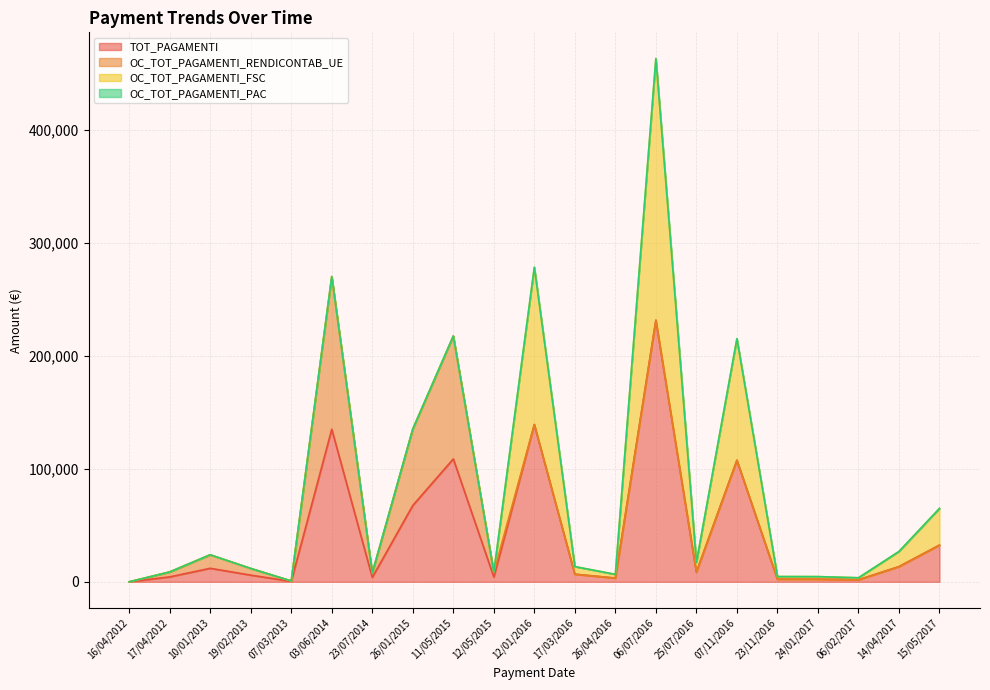

Reading left to right, list all the values displayed in this chart.

TOT_PAGAMENTI: 16/04/2012=0.0	17/04/2012=4368.1	10/01/2013=11966.4	19/02/2013=5917.0	07/03/2013=375.0	03/06/2014=135175.9	23/07/2014=3908.1	26/01/2015=67657.6	11/05/2015=108852.6	12/05/2015=4246.7	12/01/2016=139303.3	17/03/2016=6737.6	26/04/2016=3298.9	06/07/2016=231749.1	25/07/2016=8627.5	07/11/2016=107677.6	23/11/2016=2327.0	24/01/2017=2299.4	06/02/2017=1788.0	14/04/2017=13442.0	15/05/2017=32500.0
OC_TOT_PAGAMENTI_RENDICONTAB_UE: 16/04/2012=0.0	17/04/2012=4368.1	10/01/2013=11966.4	19/02/2013=5917.0	07/03/2013=375.0	03/06/2014=135175.9	23/07/2014=3908.1	26/01/2015=67657.6	11/05/2015=108852.6	12/05/2015=4246.7	12/01/2016=0.0	17/03/2016=0.0	26/04/2016=0.0	06/07/2016=0.0	25/07/2016=0.0	07/11/2016=0.0	23/11/2016=0.0	24/01/2017=0.0	06/02/2017=0.0	14/04/2017=0.0	15/05/2017=0.0
OC_TOT_PAGAMENTI_FSC: 16/04/2012=0.0	17/04/2012=0.0	10/01/2013=0.0	19/02/2013=0.0	07/03/2013=0.0	03/06/2014=0.0	23/07/2014=0.0	26/01/2015=0.0	11/05/2015=0.0	12/05/2015=0.0	12/01/2016=139303.3	17/03/2016=6737.6	26/04/2016=3298.9	06/07/2016=231749.1	25/07/2016=8627.5	07/11/2016=107677.6	23/11/2016=2327.0	24/01/2017=2299.4	06/02/2017=1788.0	14/04/2017=13442.0	15/05/2017=32500.0
OC_TOT_PAGAMENTI_PAC: 16/04/2012=0.0	17/04/2012=0.0	10/01/2013=0.0	19/02/2013=0.0	07/03/2013=0.0	03/06/2014=0.0	23/07/2014=0.0	26/01/2015=0.0	11/05/2015=0.0	12/05/2015=0.0	12/01/2016=0.0	17/03/2016=0.0	26/04/2016=0.0	06/07/2016=0.0	25/07/2016=0.0	07/11/2016=0.0	23/11/2016=0.0	24/01/2017=0.0	06/02/2017=0.0	14/04/2017=0.0	15/05/2017=0.0